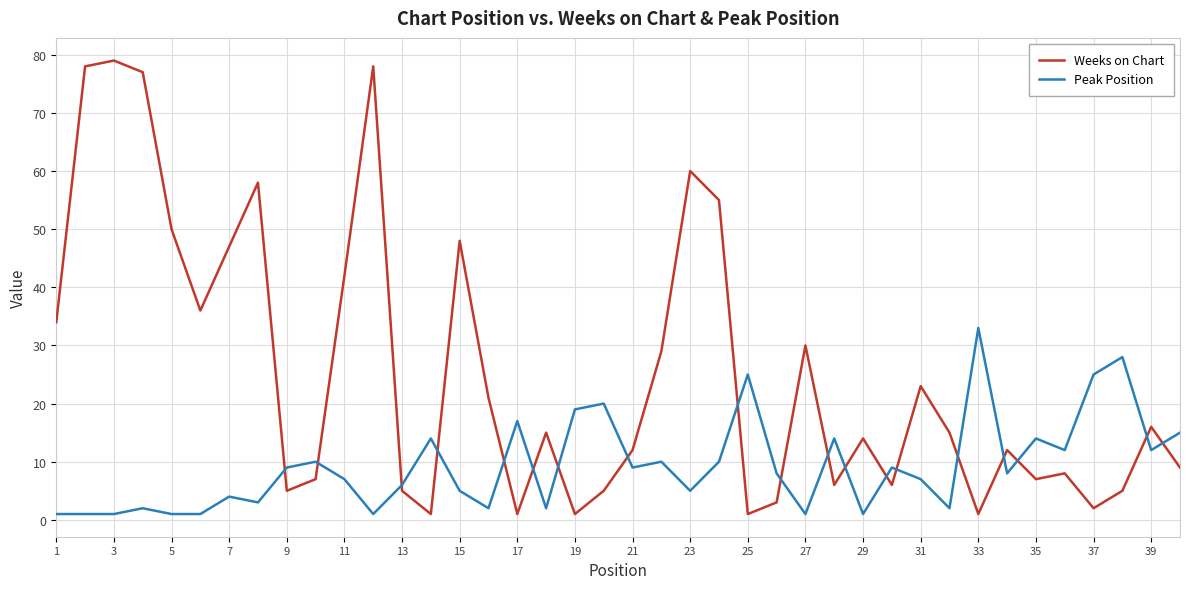

Which series has the widest spread of values?

Weeks on Chart